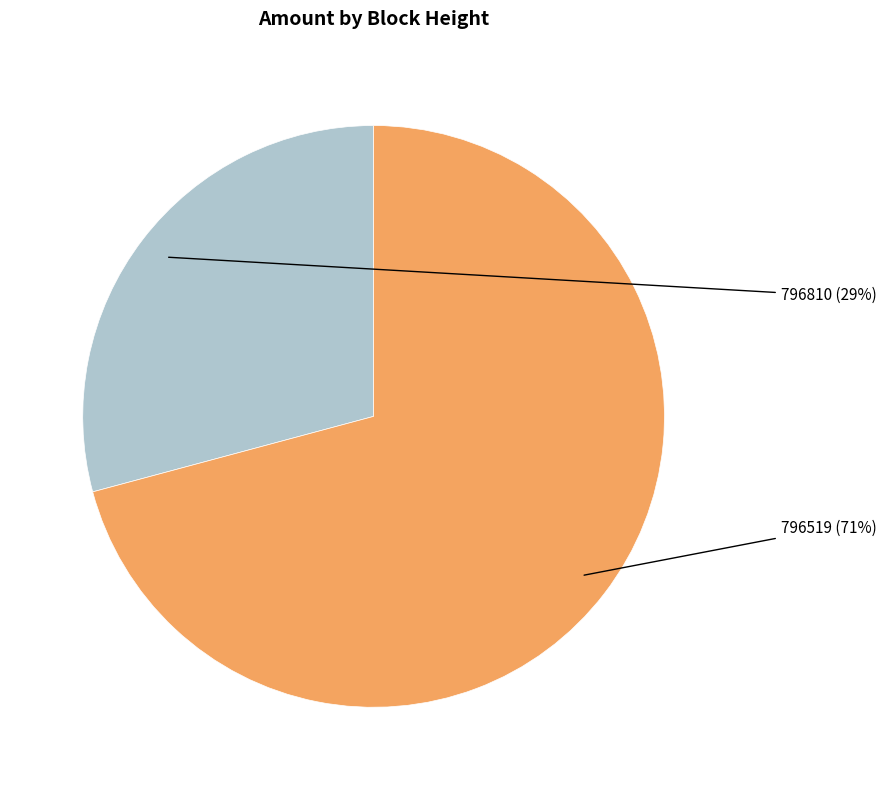

To the nearest percent, what is the difference between the largest and smallest slice percentages?

42%